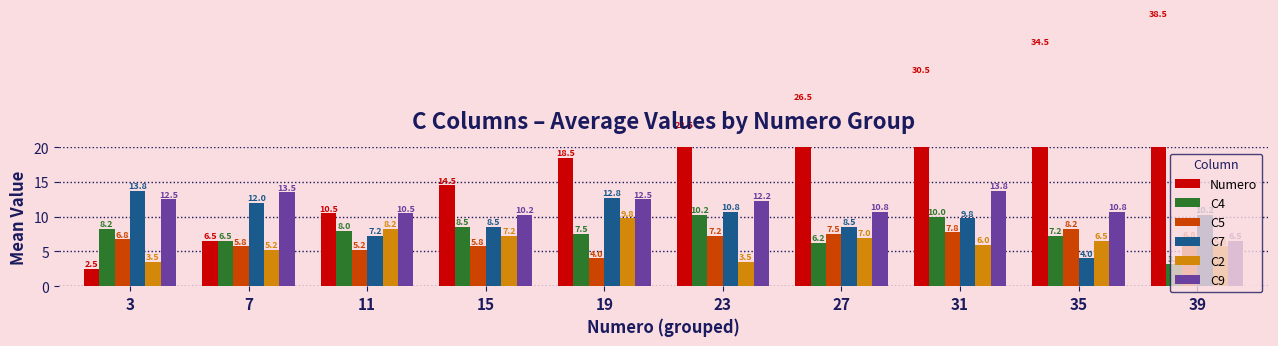

The value of Numero at 31 is 45.9. True or false?

False